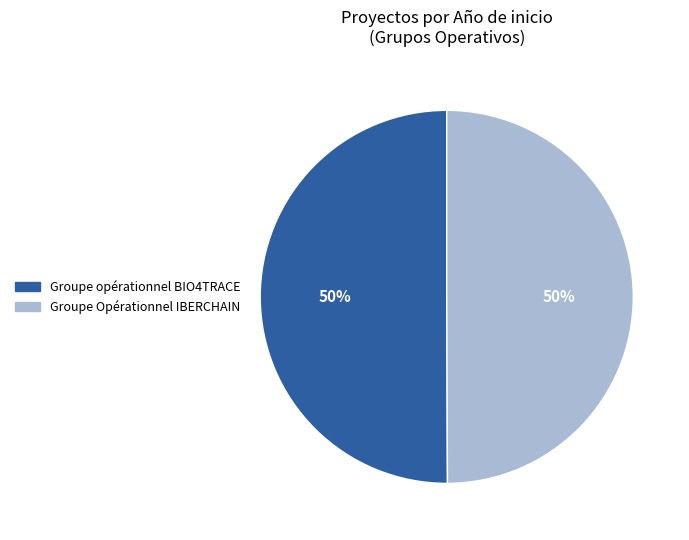

How many segments does this pie chart have?

2